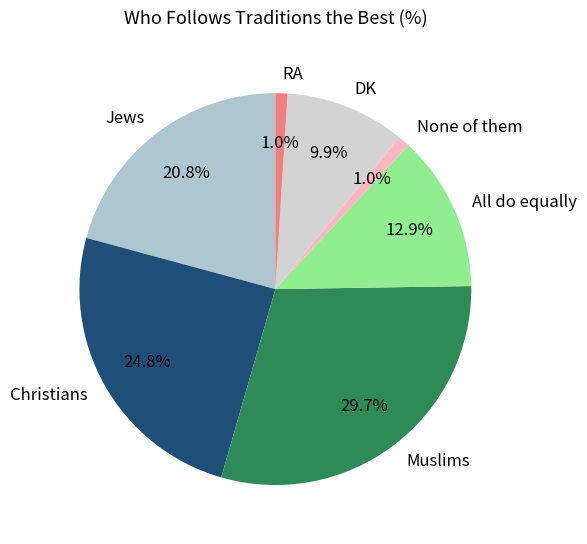

The Jews slice represents 26% of the pie. True or false?

False